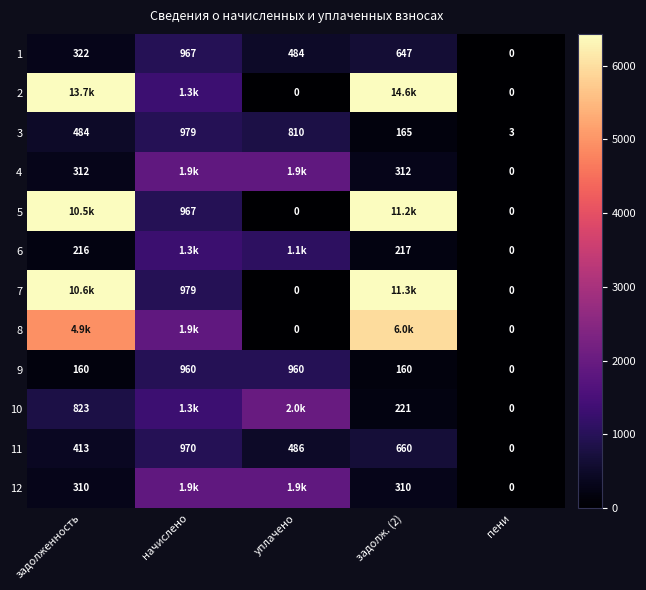

How many series are shown in this chart?

12